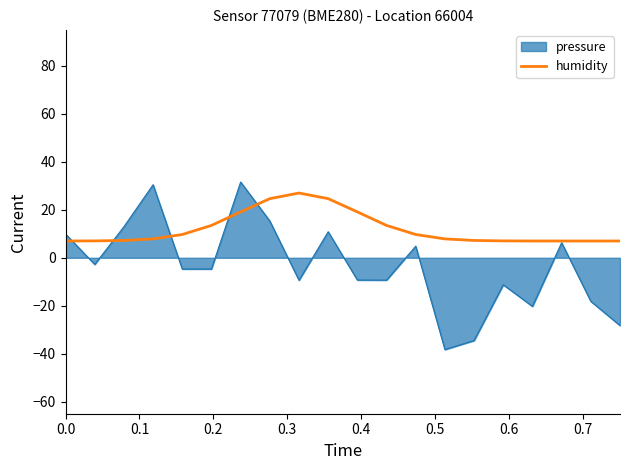

Which series has the largest range (max minus min)?

pressure